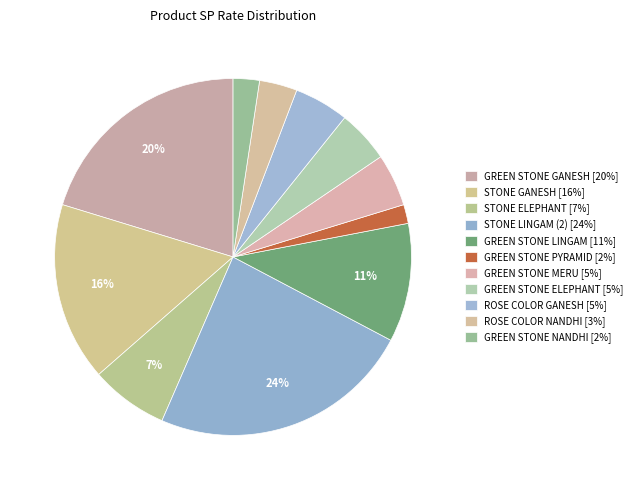

Count the number of slices in the pie.

11